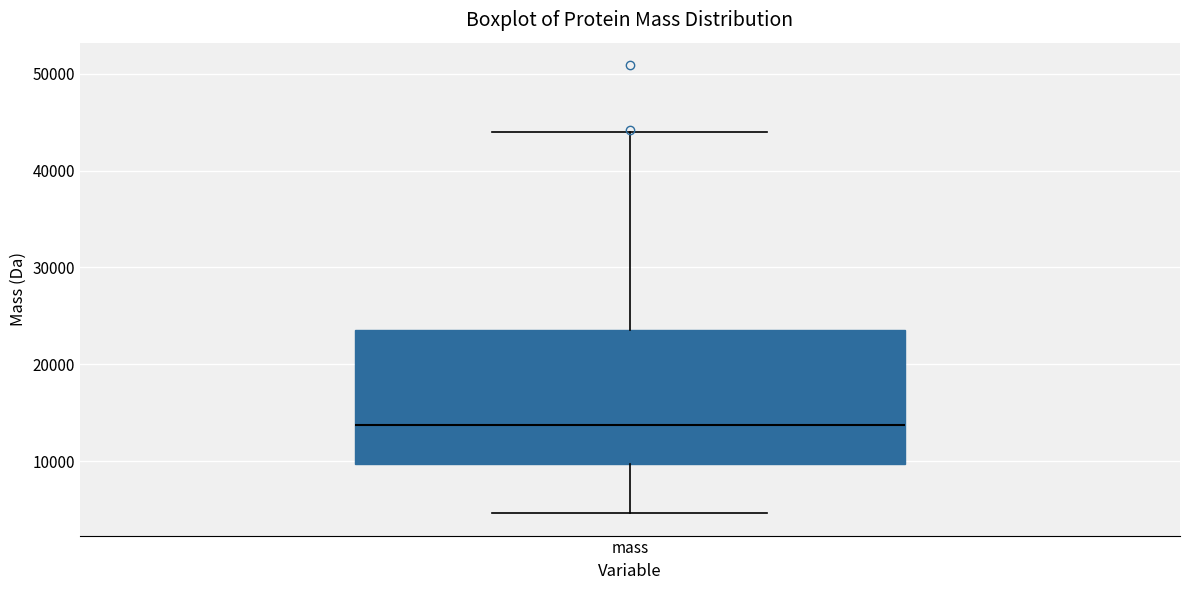

Where does the upper whisker of the box for mass end on the y-axis? The values are not printed on the chart, so give them approximately, as read against the axis.

44000